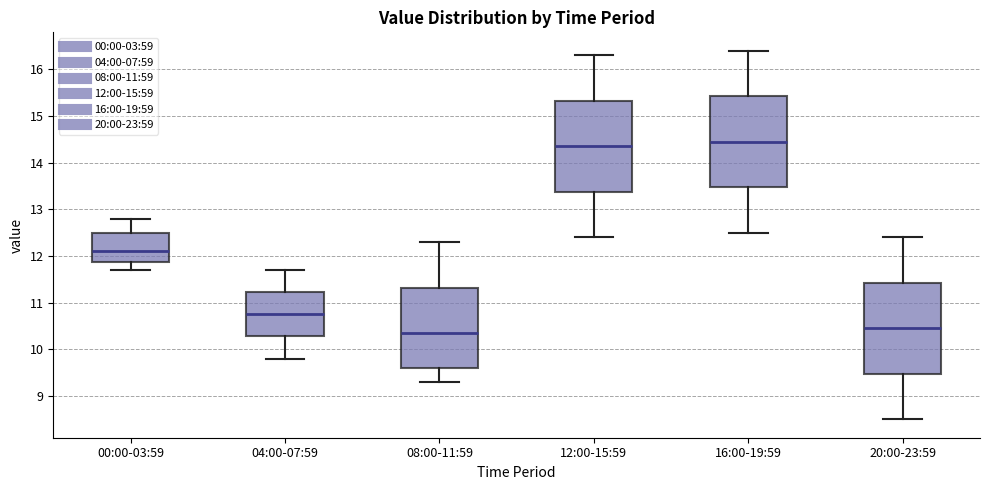

Where does the lower whisker of the box for 08:00-11:59 end on the y-axis? The values are not printed on the chart, so give them approximately, as read against the axis.

9.3